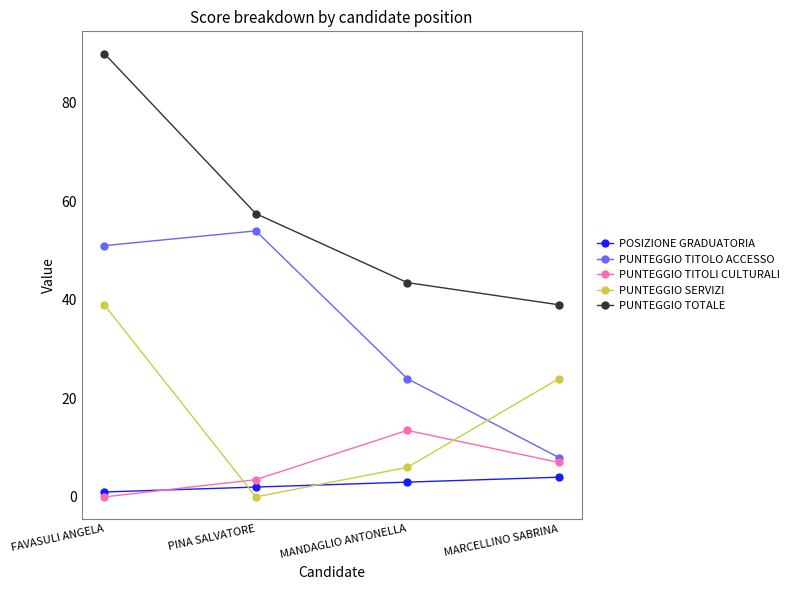

The value of PUNTEGGIO TITOLO ACCESSO at PINA SALVATORE is 54.0. True or false?

True